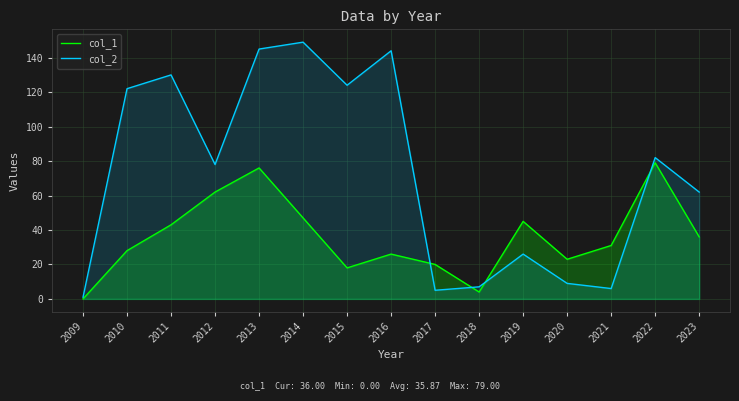

Reading left to right, what are all the values shown in this chart?

col_1: 0	28	43	62	76	47	18	26	20	4	45	23	31	79	36
col_2: 1	122	130	78	145	149	124	144	5	7	26	9	6	82	62